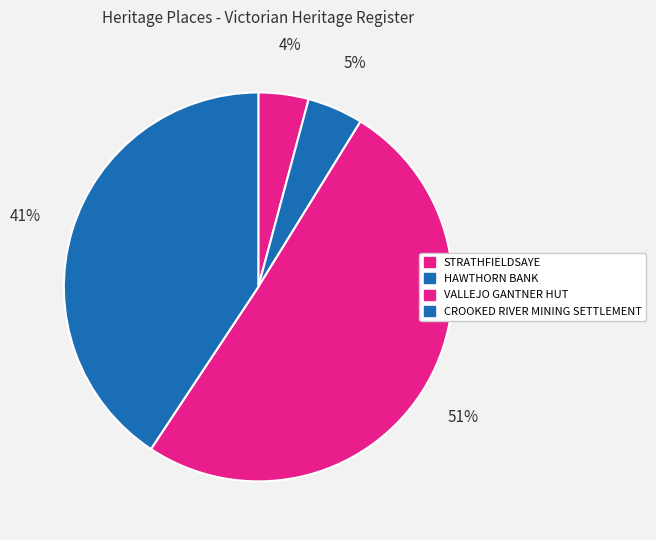

How many slices are in this pie chart?

4